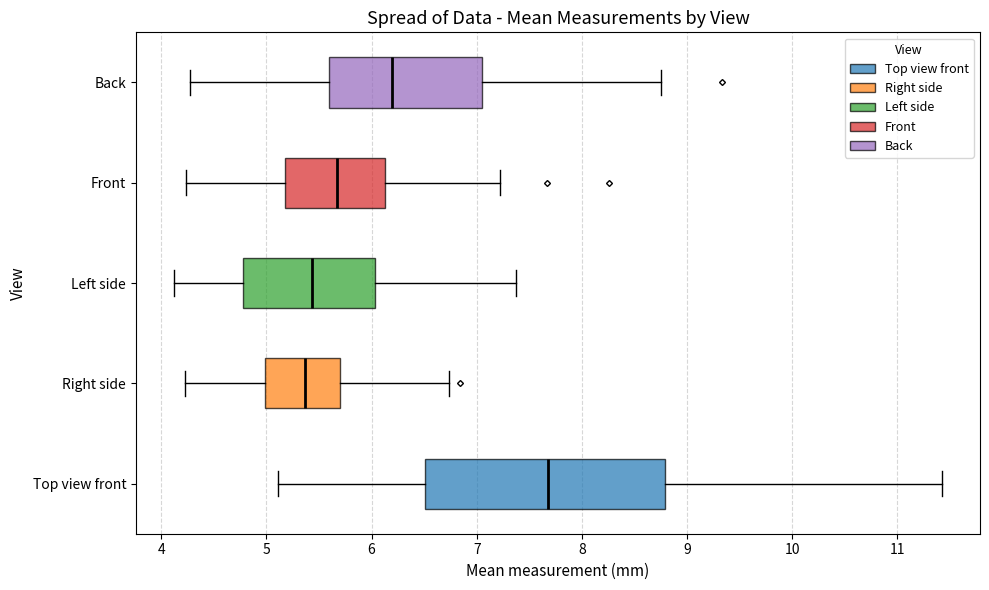

Reading bottom to top, transcribe this box plot: for each box, give where its median line is, the range the box spans, and where its two whiskers end, as read against the x-axis. The values are not printed on the chart, so give them approximately, as read against the axis.

Top view front: median 7.7, box 6.5 to 8.8, whiskers 5.1 to 11.4
Right side: median 5.4, box 5.0 to 5.7, whiskers 4.2 to 6.7
Left side: median 5.4, box 4.8 to 6.0, whiskers 4.1 to 7.4
Front: median 5.7, box 5.2 to 6.1, whiskers 4.2 to 7.2
Back: median 6.2, box 5.6 to 7.1, whiskers 4.3 to 8.8